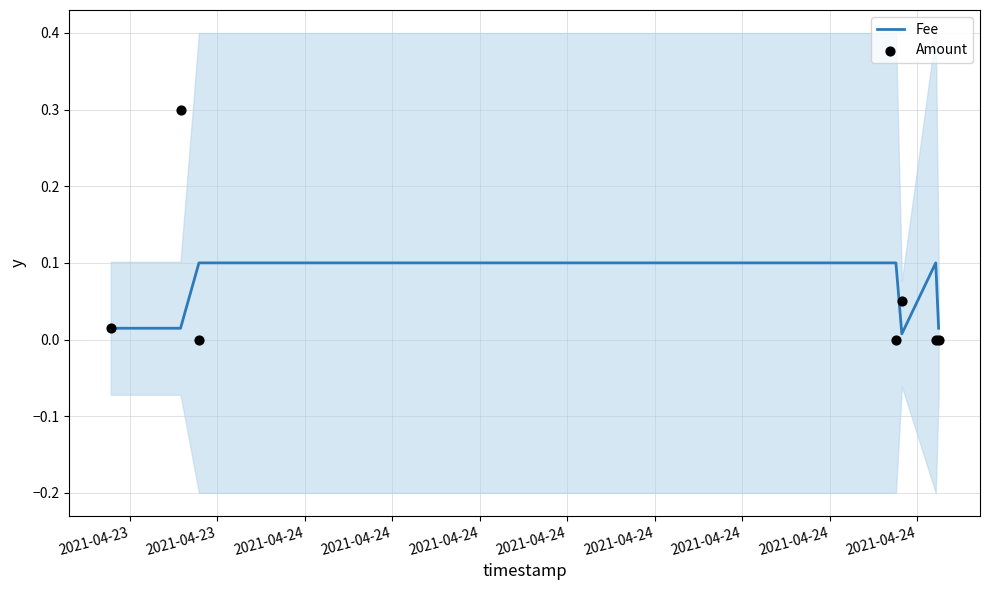

Which series has the largest Y range (max minus min)?

Amount